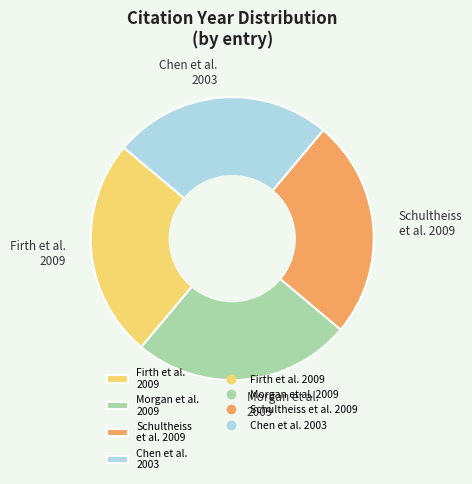

The Morgan et al. 2009 slice represents 25% of the pie. True or false?

True